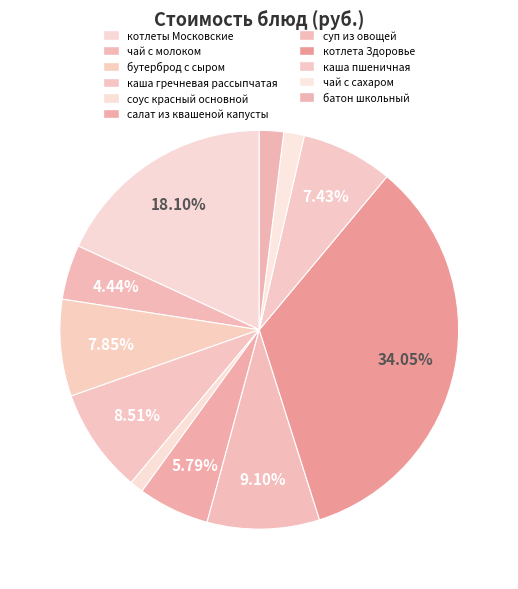

What percentage is the бутерброд с сыром slice, to the nearest percent?

8%